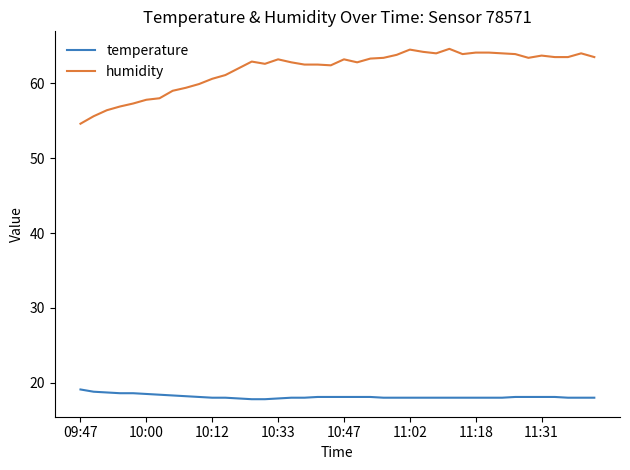

What is the lowest value of the temperature series?

17.8